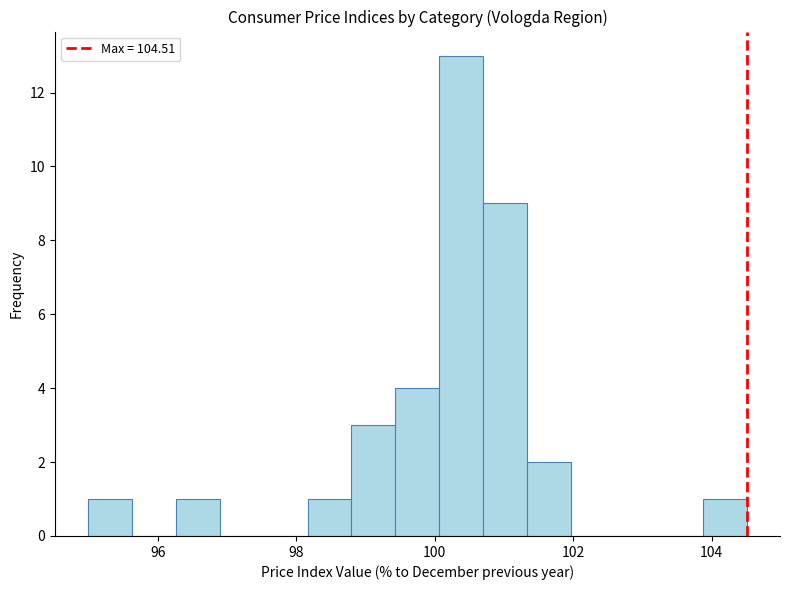

Around what value on the x-axis is the tallest bar? Give the approximate position of its centre, as read against the axis.

100.4